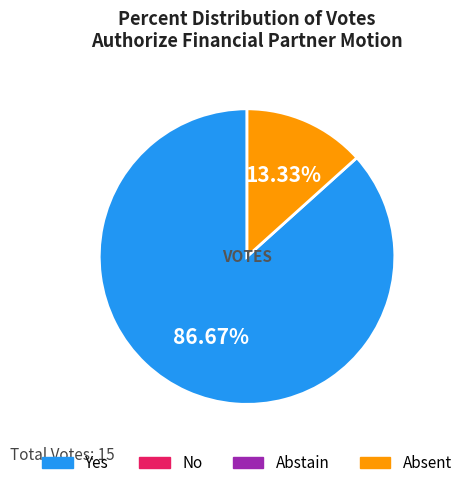

Does any single category account for the majority?

Yes